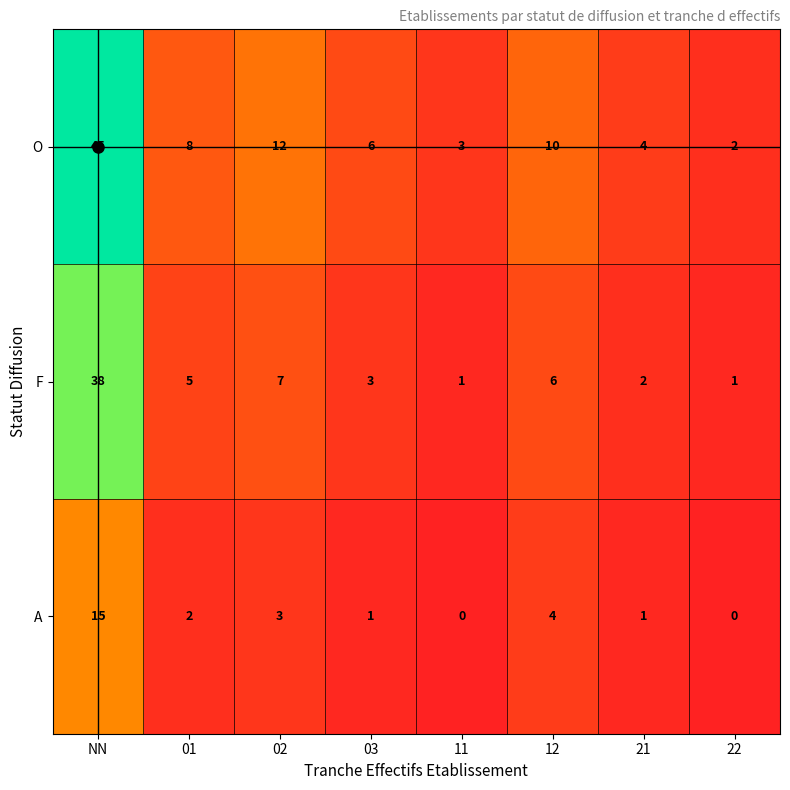

What is the sum of the F values at 21 and 01?

7